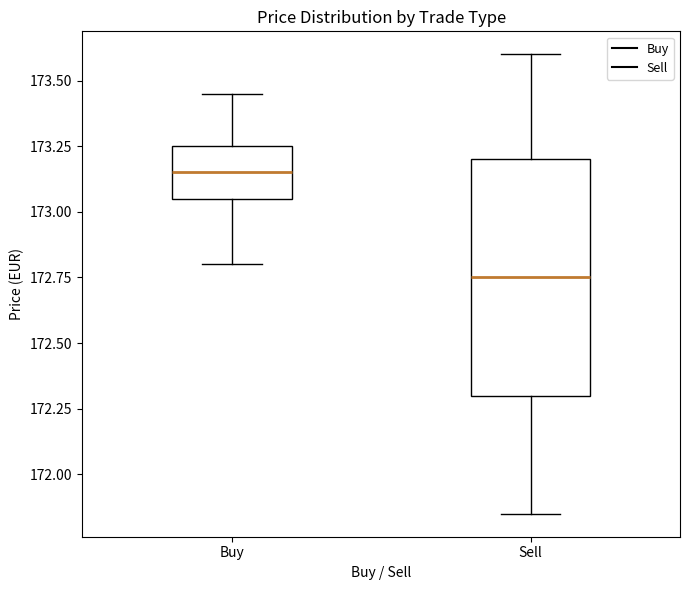

Reading left to right, read every box against the y-axis: the position of its median line, the range the box covers, and the ends of its whiskers. The values are not printed on the chart, so give them approximately, as read against the axis.

Buy: median 173.15, box 173.05 to 173.25, whiskers 172.80 to 173.45
Sell: median 172.75, box 172.30 to 173.20, whiskers 171.85 to 173.60